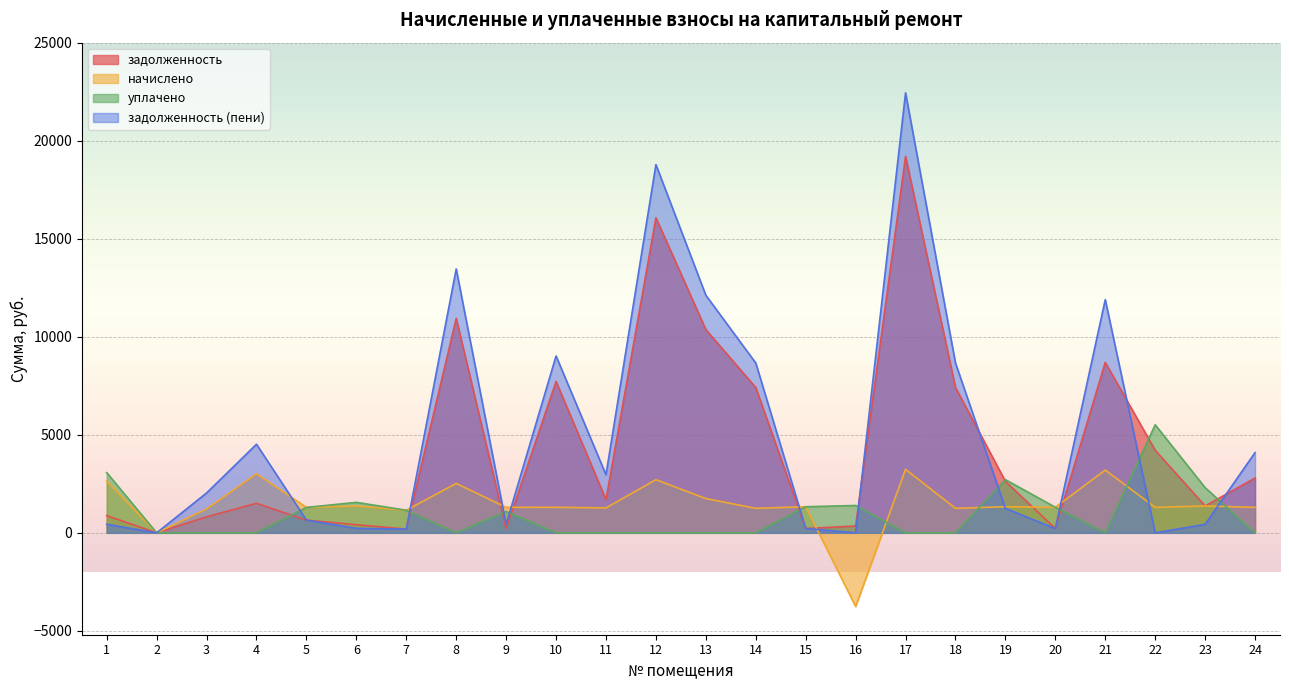

What is the maximum value for задолженность?

19200.0